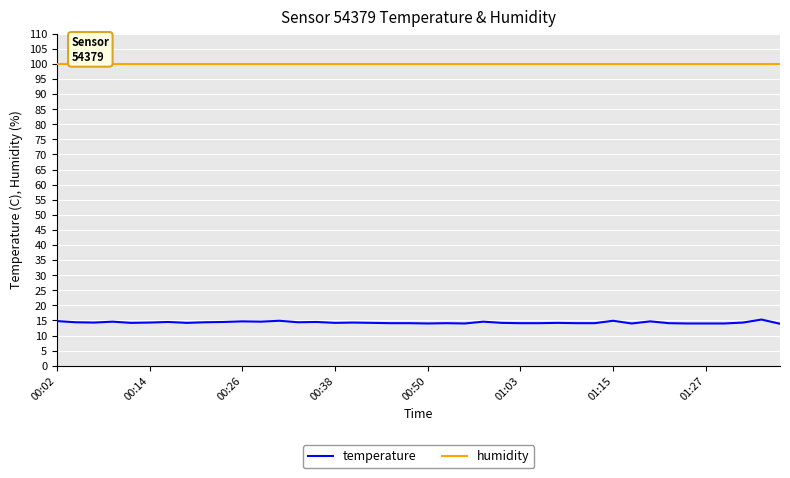

What is the maximum value shown in the chart?

99.9